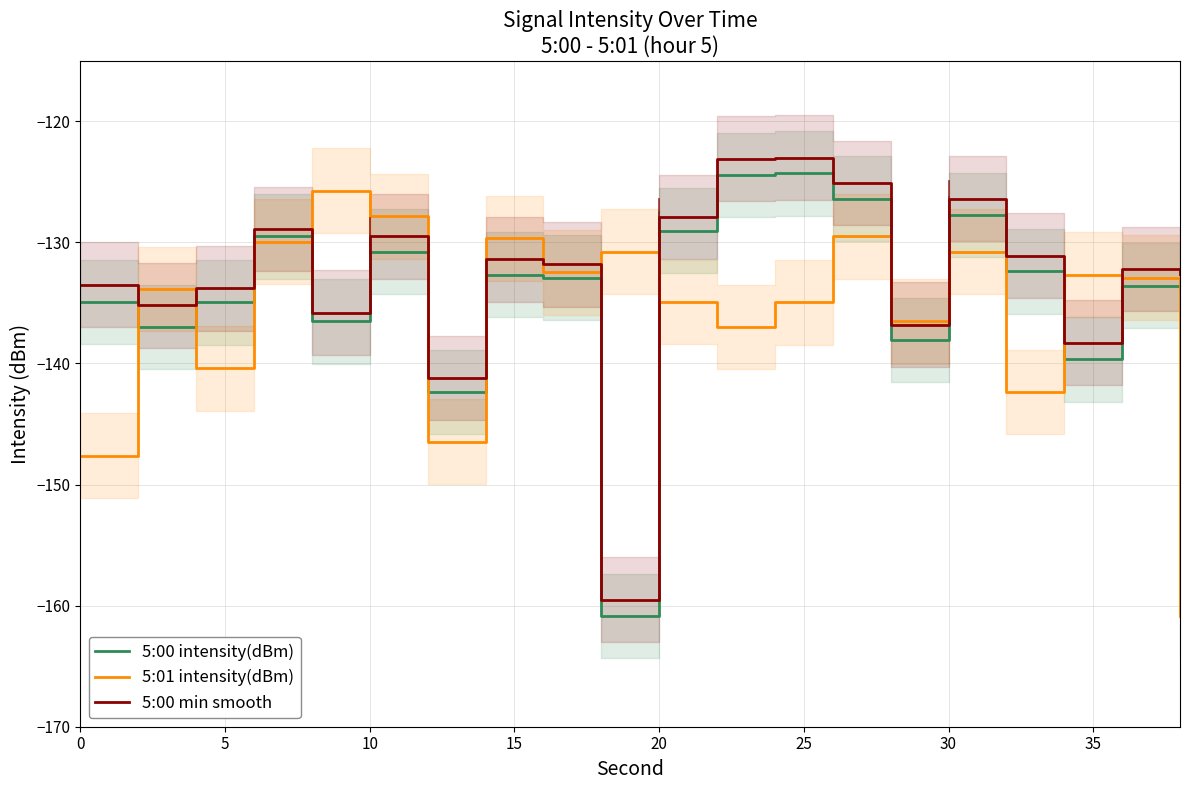

What is the sum of all 5:00 intensity(dBm) values?

-2681.9